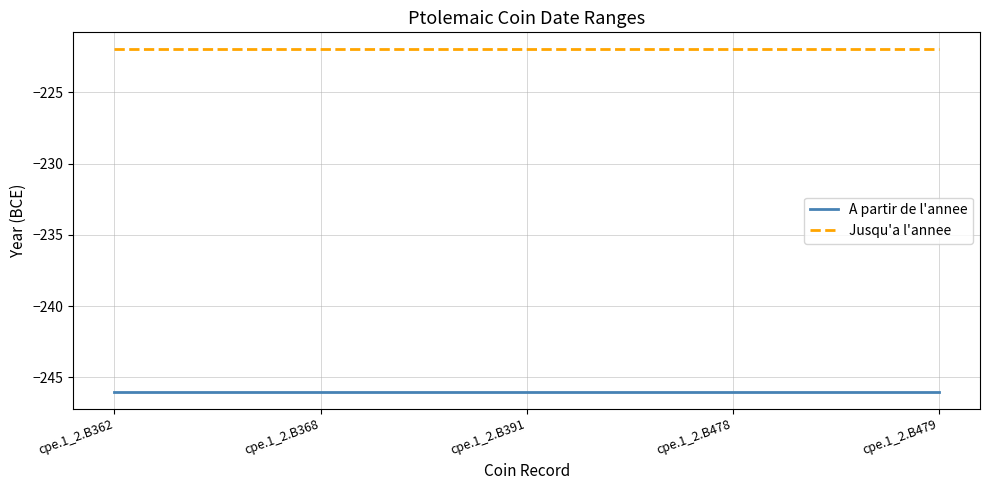

Does the chart display data point markers on the line(s)?

No